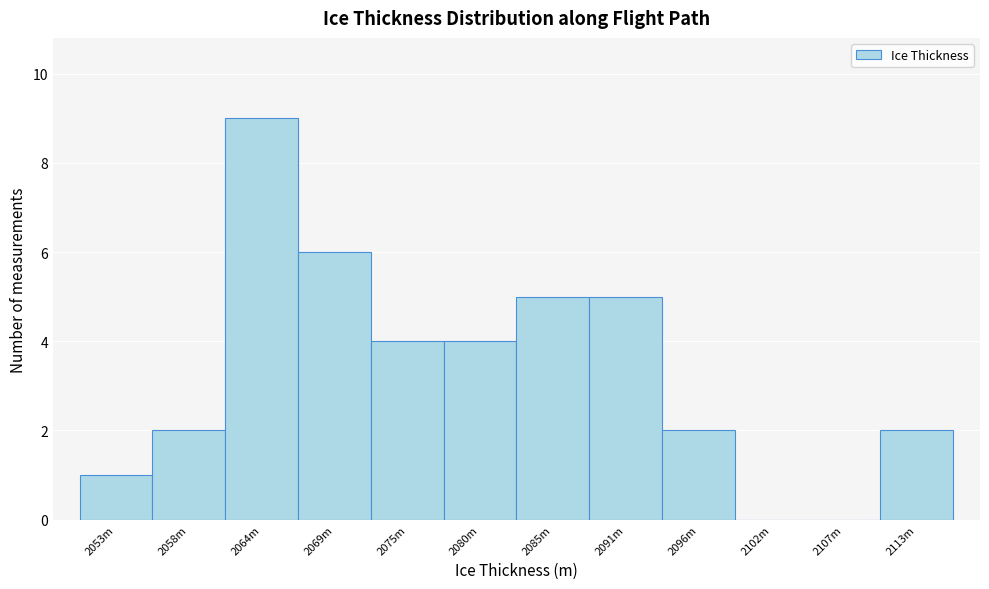

Reading left to right, what are all the values shown in this chart?

2053m=1	2058m=2	2064m=9	2069m=6	2075m=4	2080m=4	2085m=5	2091m=5	2096m=2	2102m=0	2107m=0	2113m=2